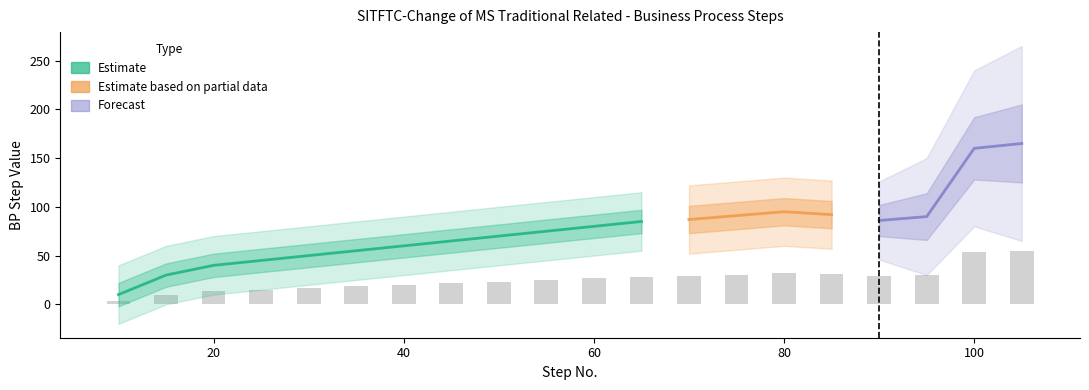

Which category has the lowest value across all series?

10